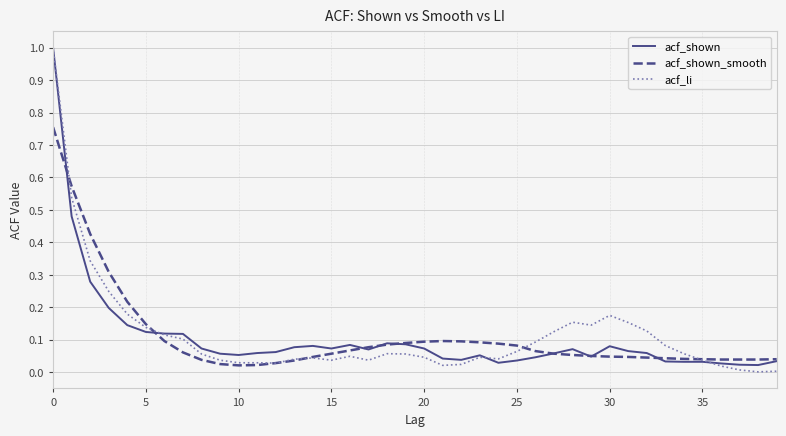

How many lines are shown in the chart?

3